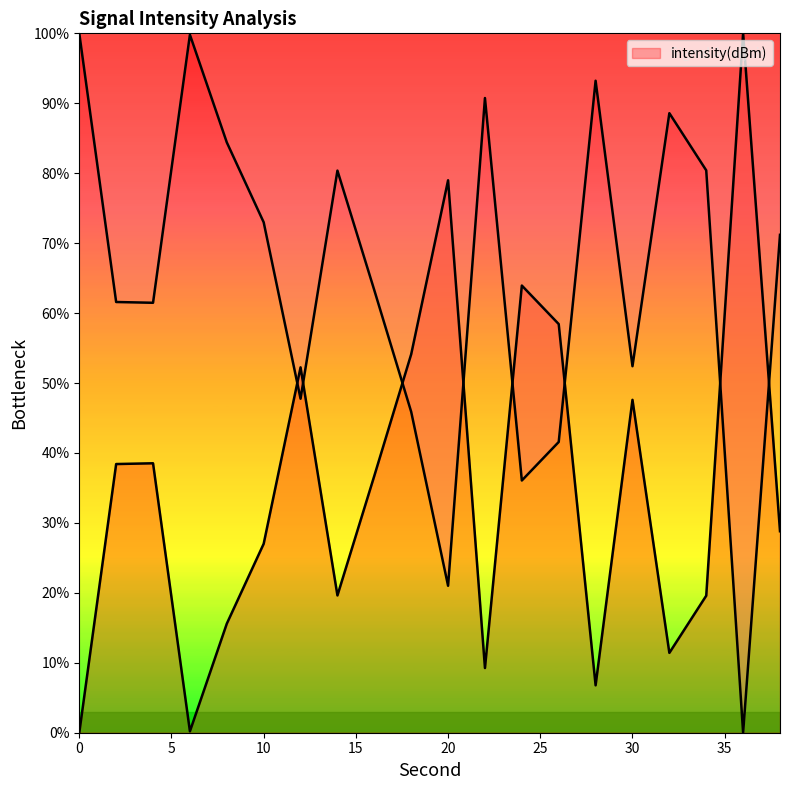

What is the value of the 13th point from the left?

63.9